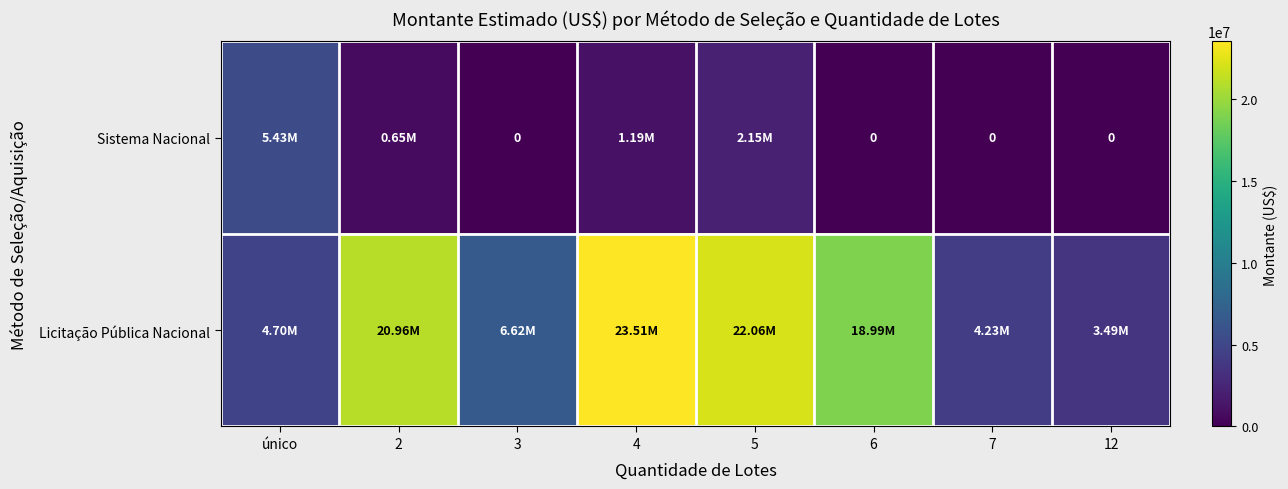

Which category has the highest value across all series?

4